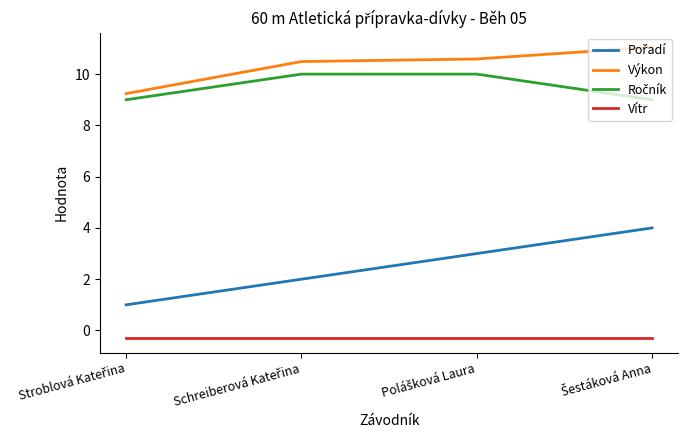

Which series has the largest total across all categories?

Výkon